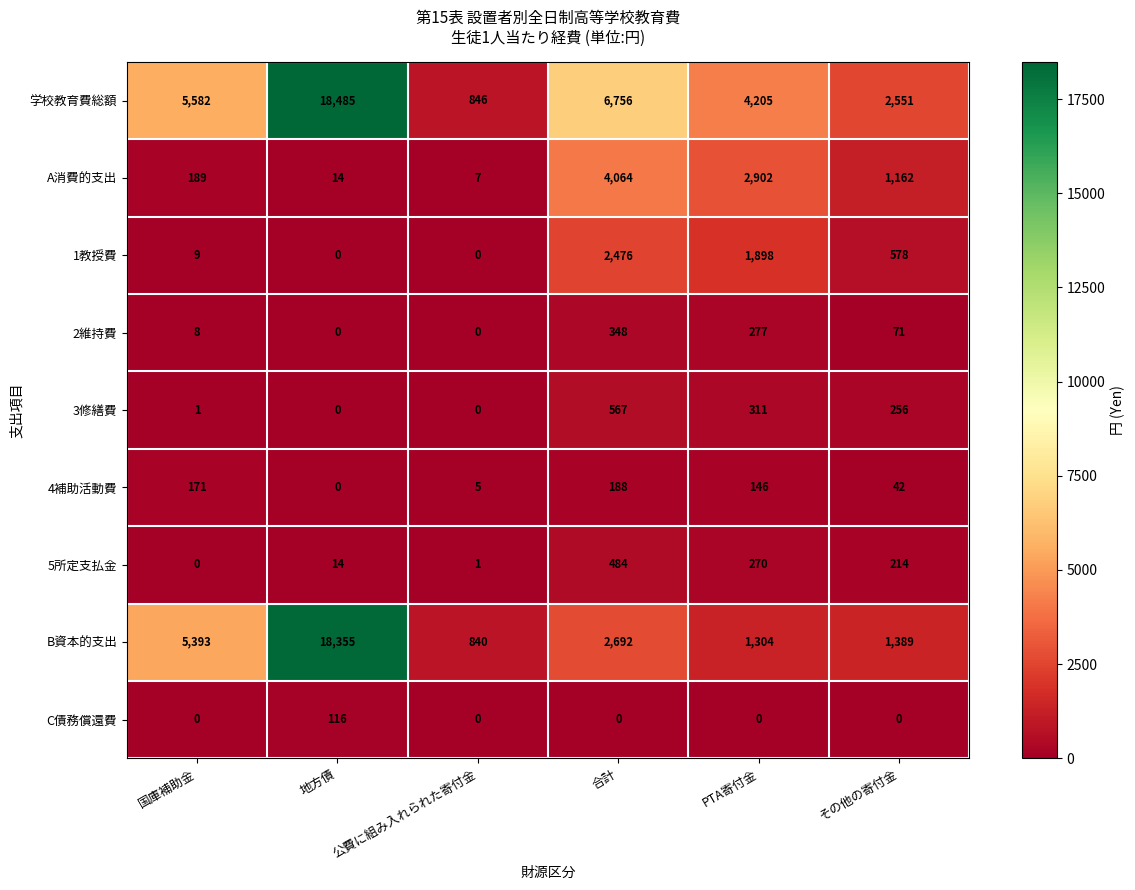

Rank the series by their maximum value, from lowest to highest.

C債務償還費, 4補助活動費, 2維持費, 5所定支払金, 3修繕費, 1教授費, A消費的支出, B資本的支出, 学校教育費総額